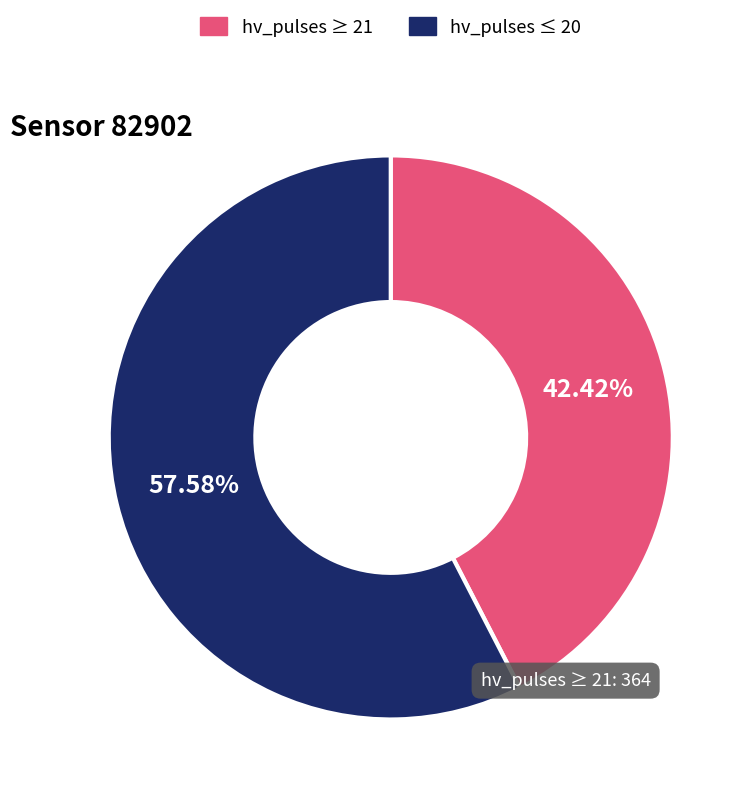

Rank the categories by value from highest to lowest.

hv_pulses ≤ 20, hv_pulses ≥ 21